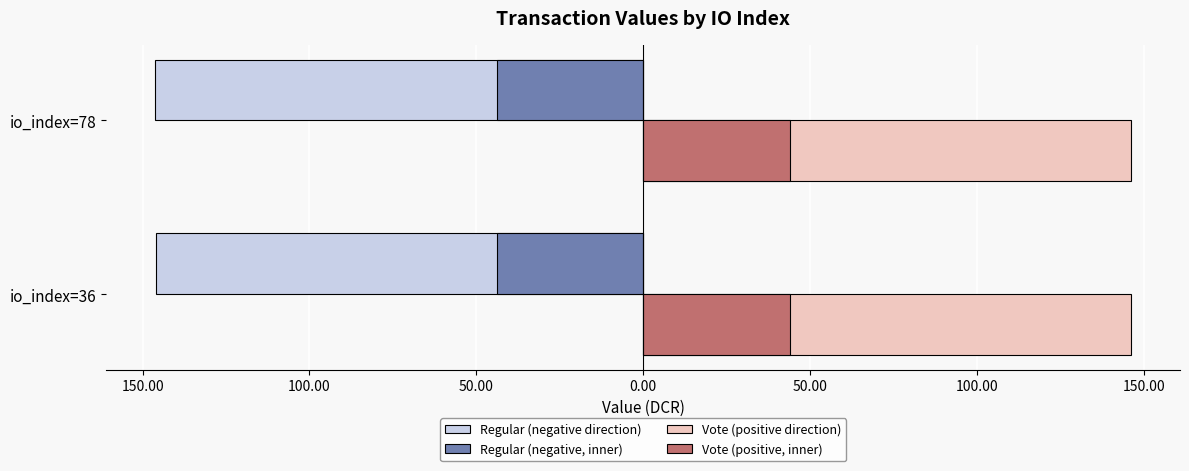

What are all the series names shown in the legend?

Regular (negative direction), Regular (negative, inner), Vote (positive direction), Vote (positive, inner)